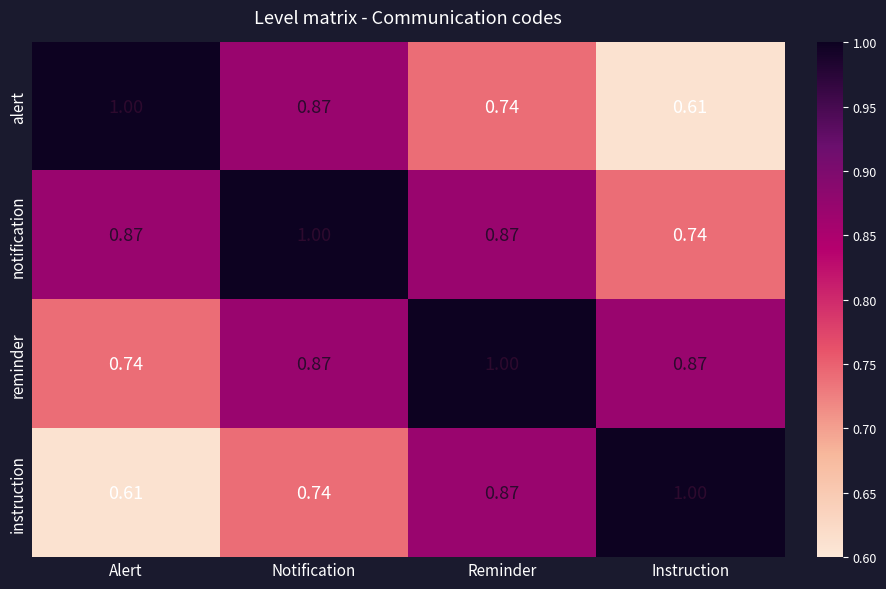

Is the value of notification at Alert greater than the value of alert at Reminder?

Yes